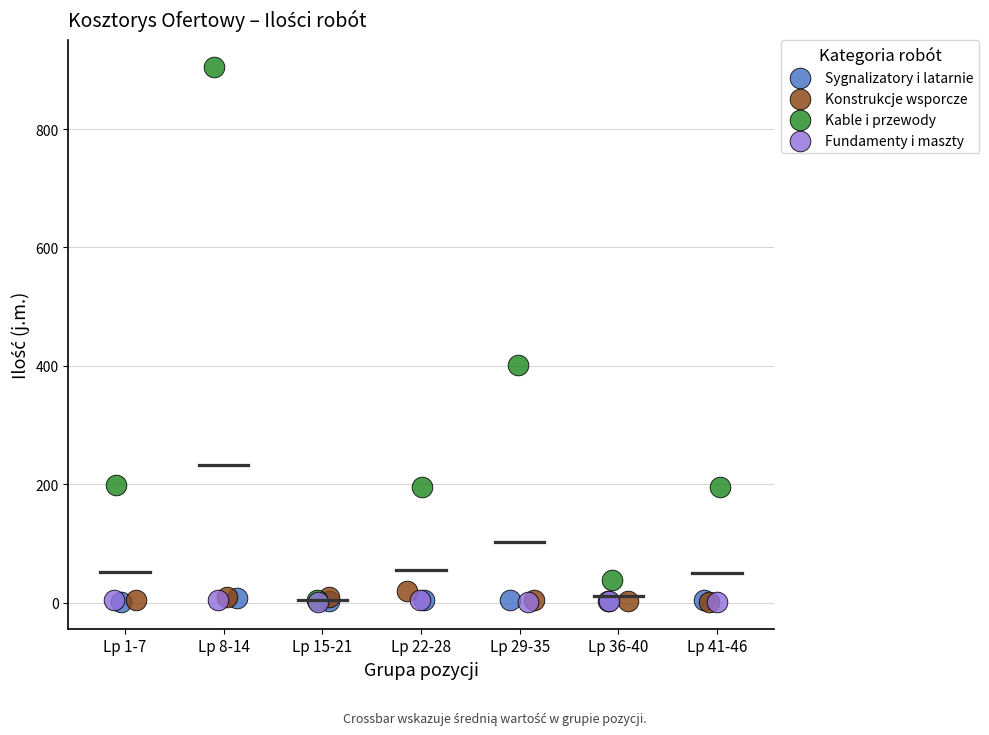

Which series has the widest spread of Y values?

Kable i przewody